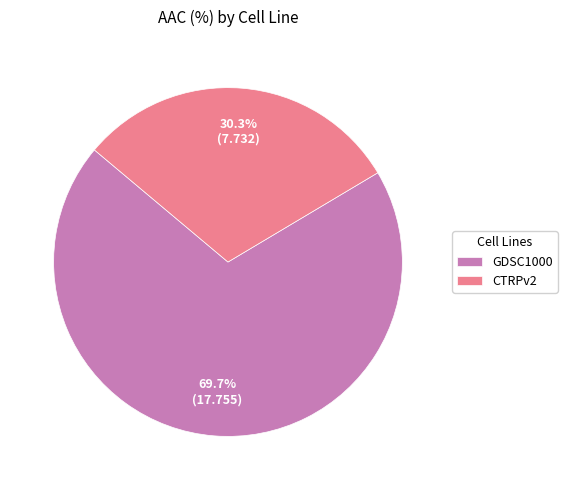

The CTRPv2 slice represents 37% of the pie. True or false?

False